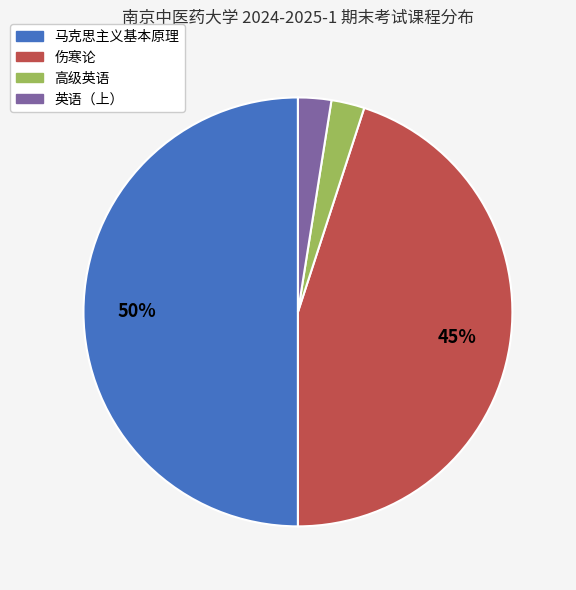

To the nearest percent, what is the difference between the largest and smallest slice percentages?

48%